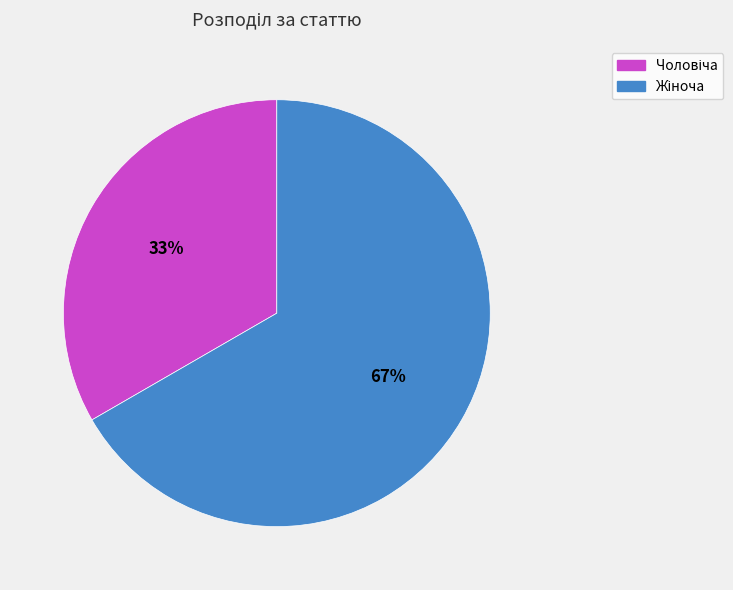

What is the ratio of the value at Чоловіча to the value at Жіноча?

0.5